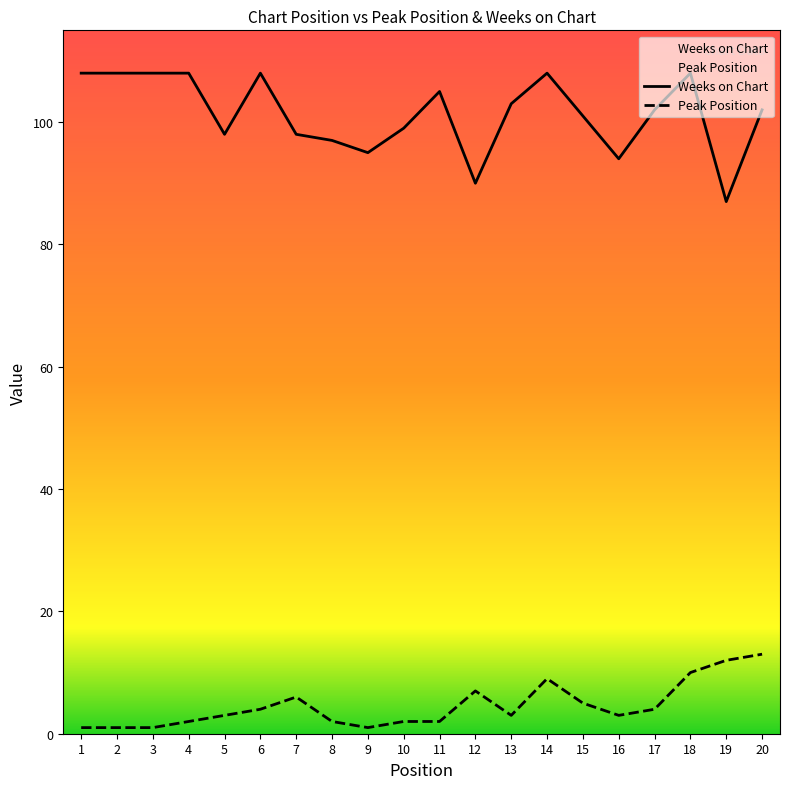

True or false: Peak Position has a value of 10 at 18.

True